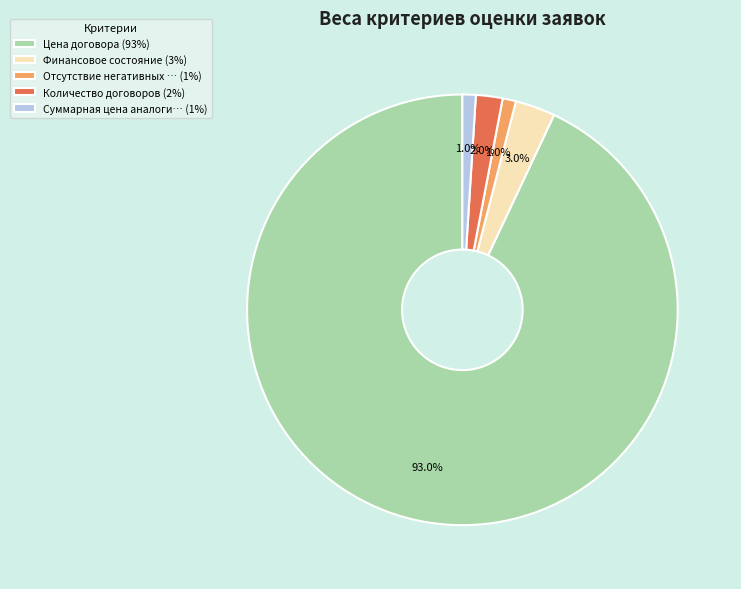

Is there any slice that represents more than half of the pie?

Yes